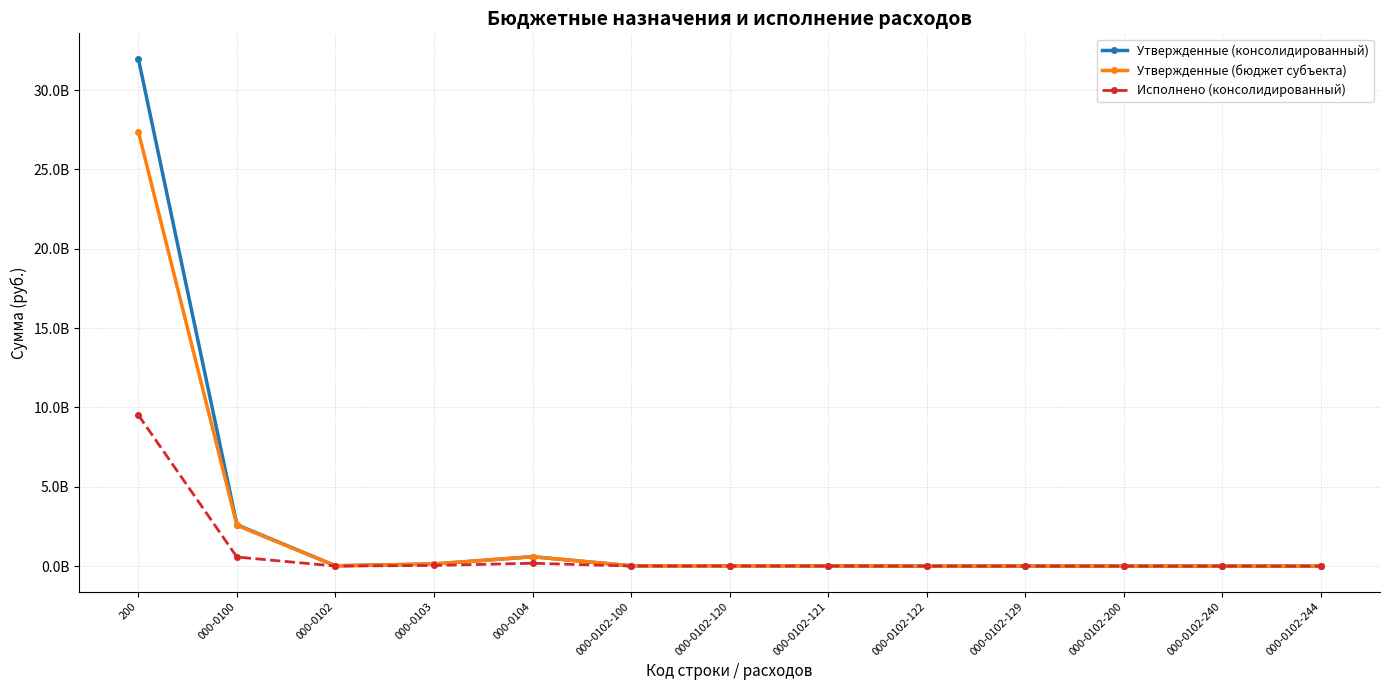

What is the difference between the highest and lowest values at 000-0104?

412205699.5